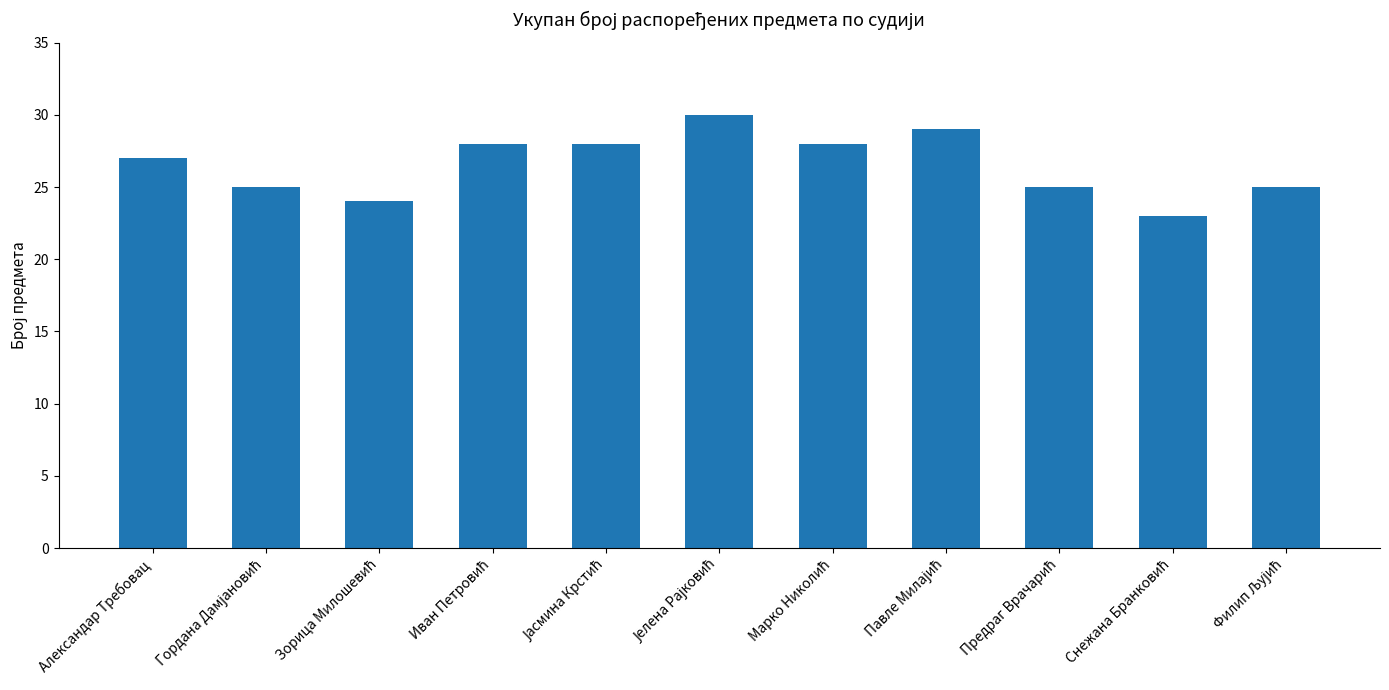

What is the maximum value shown in the chart?

30